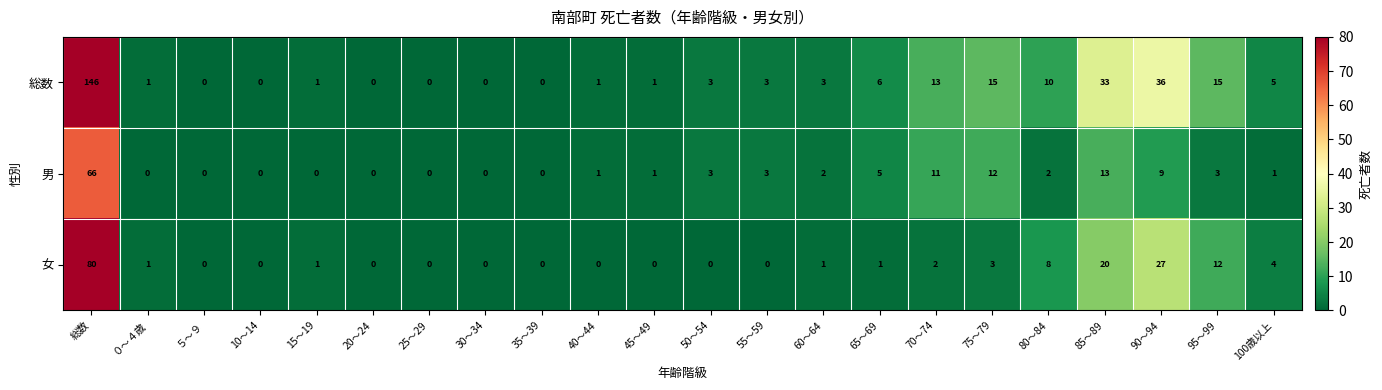

What is the difference between the 女 values at 総数 and 75～79?

77